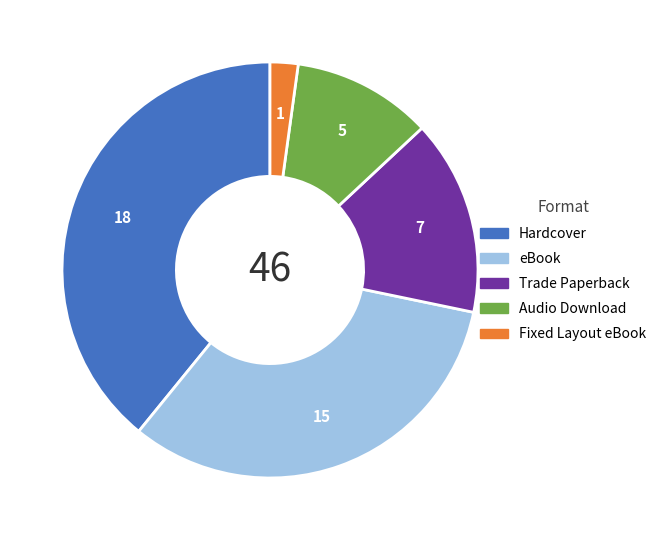

Which has a higher value, Audio Download or eBook?

eBook